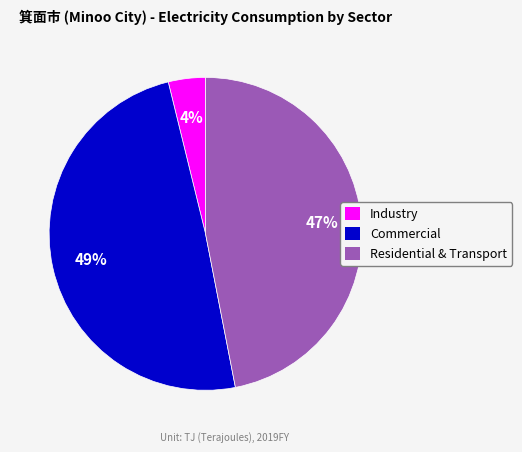

To the nearest percent, what is the difference between the largest and smallest slice percentages?

45%